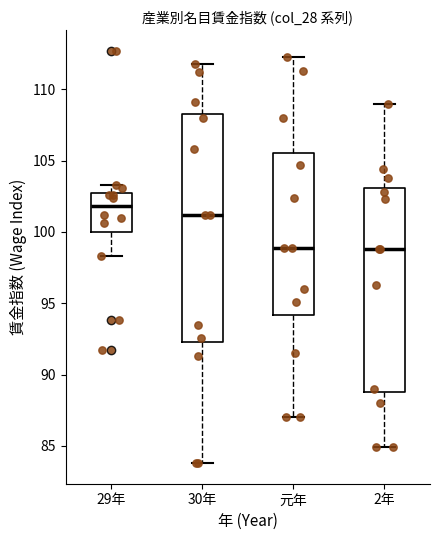

Which box's median line is the highest?

29年